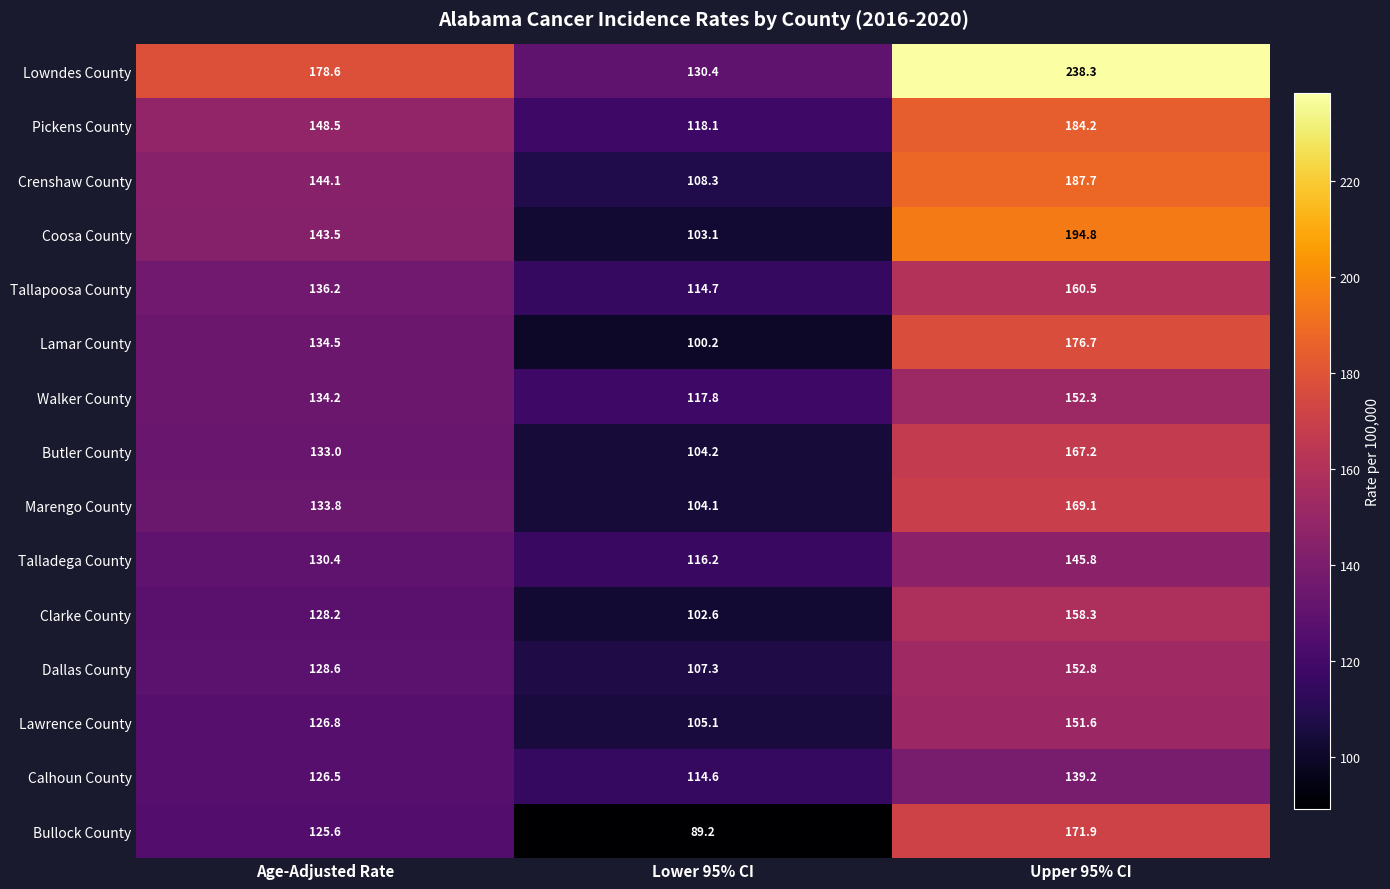

At which label is Walker County closest to 135?

Age-Adjusted Rate